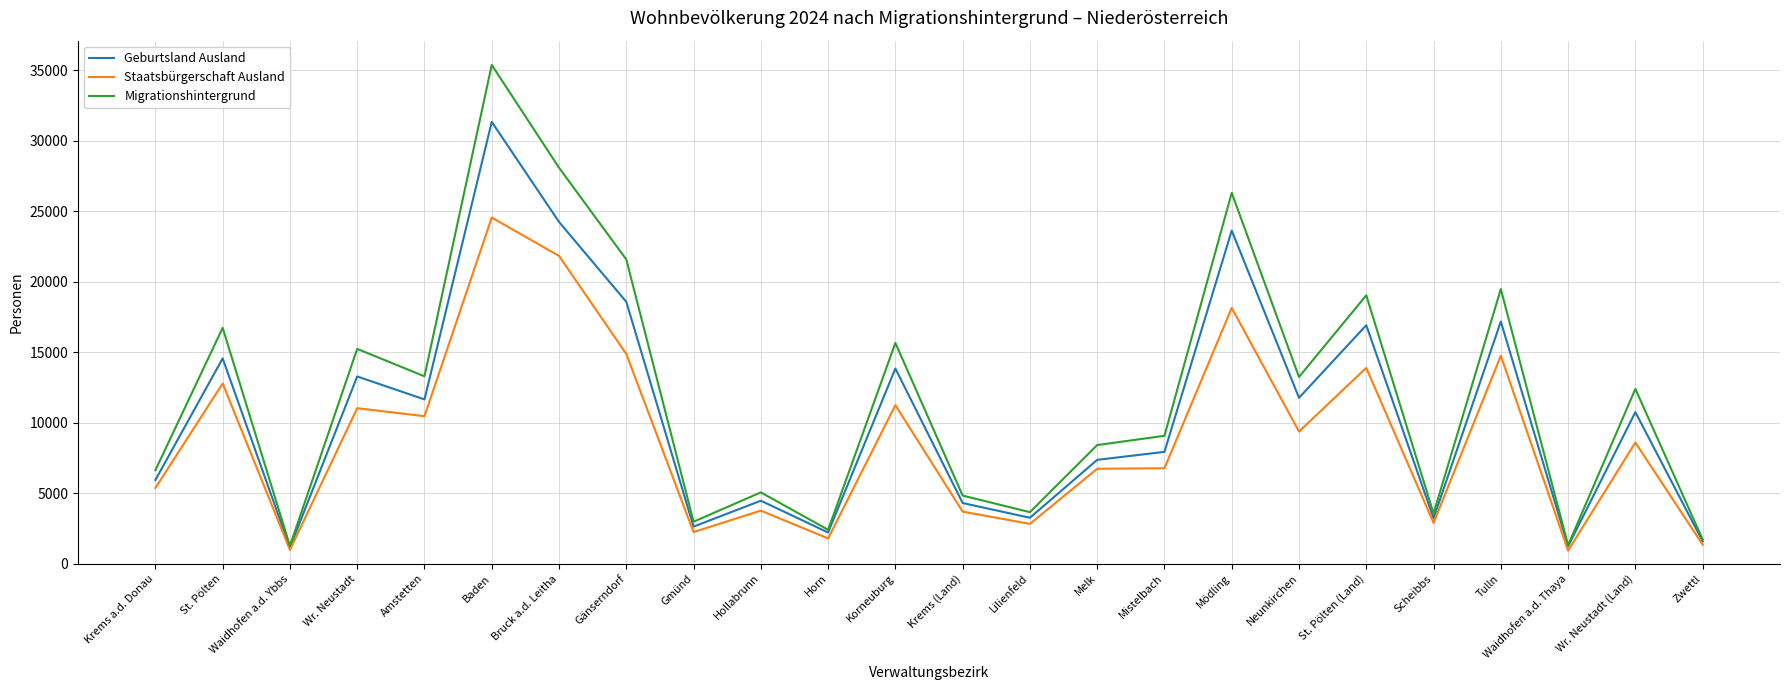

Rank the series by their maximum value, from highest to lowest.

Migrationshintergrund, Geburtsland Ausland, Staatsbürgerschaft Ausland